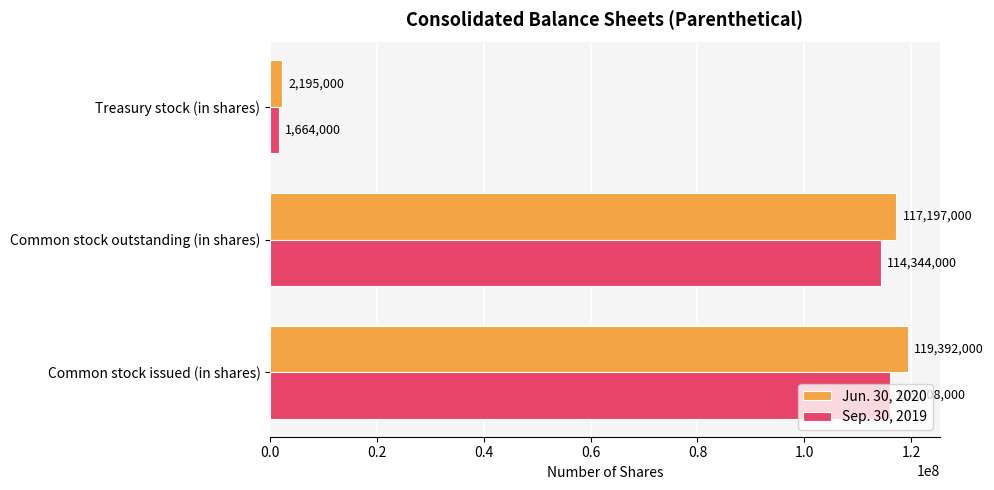

Which series has the widest spread of values?

Jun. 30, 2020